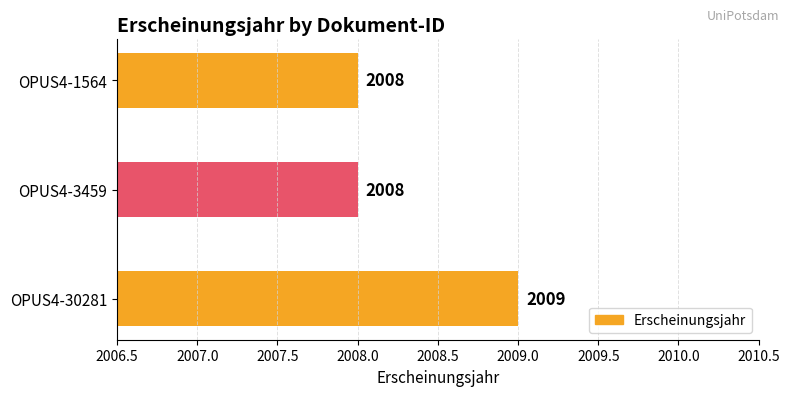

What is the greatest value displayed?

2009